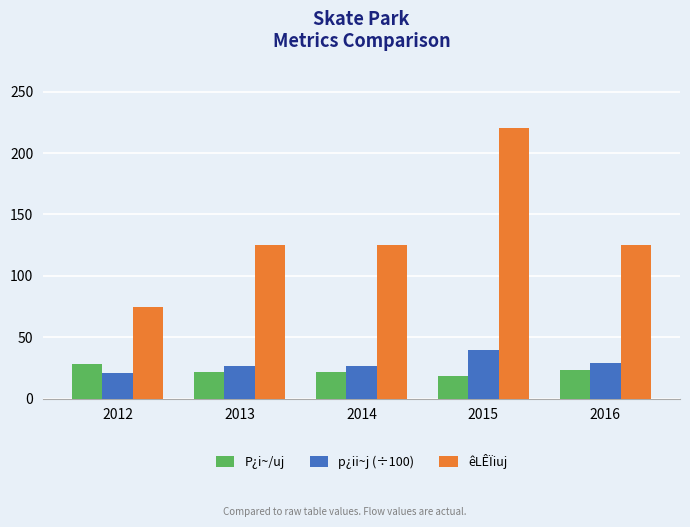

Which series changed the most between 2014 and 2015?

êLÊÏiuj